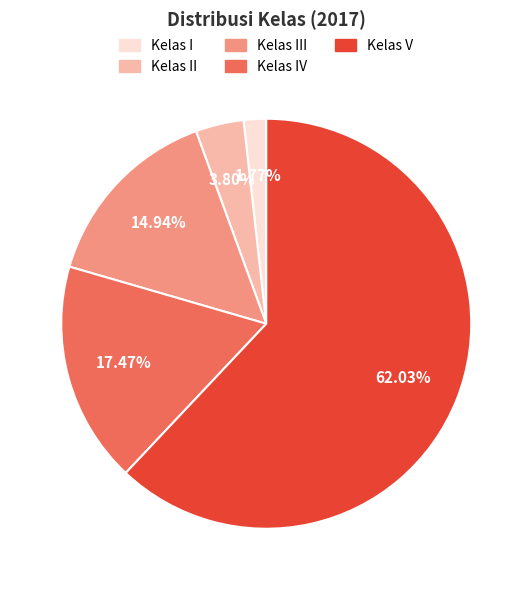

Is there any slice that represents more than half of the pie?

Yes